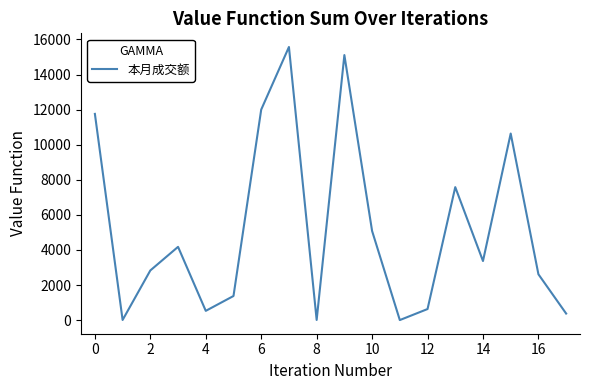

What is the average value?

5203.2